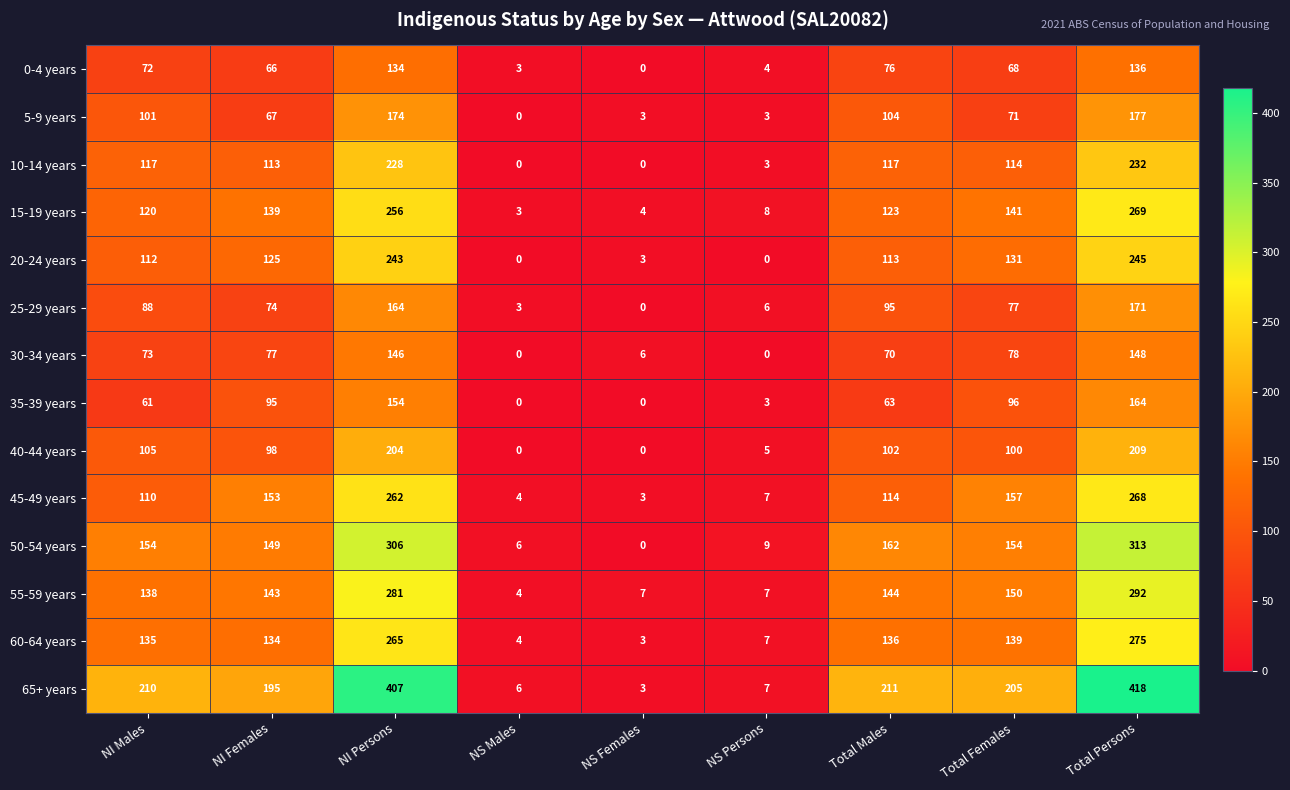

Which category has the highest value in the 15-19 years series?

Total Persons